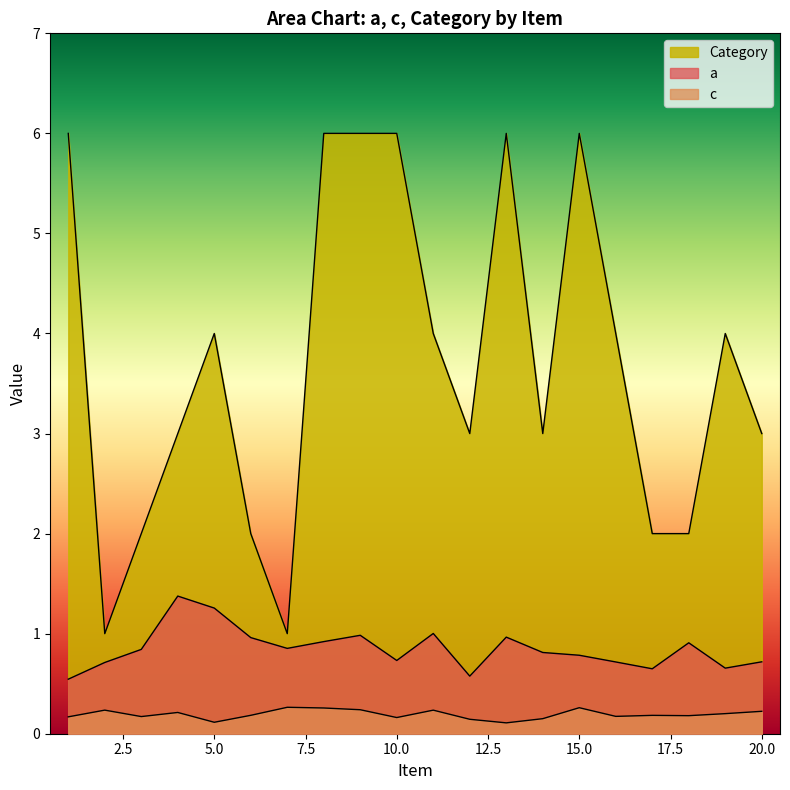

True or false: a has a value of 1.3 at 6.

False